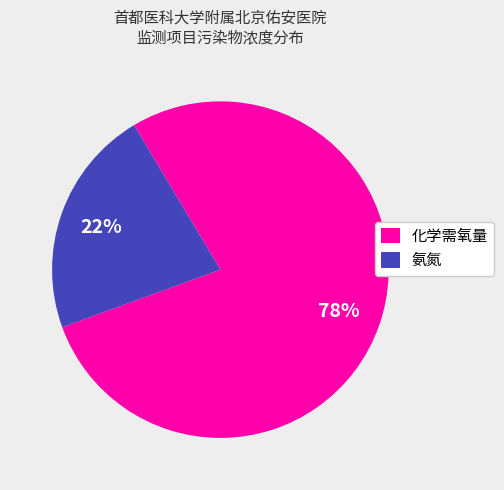

To the nearest percent, what portion does 氨氮 represent?

22%